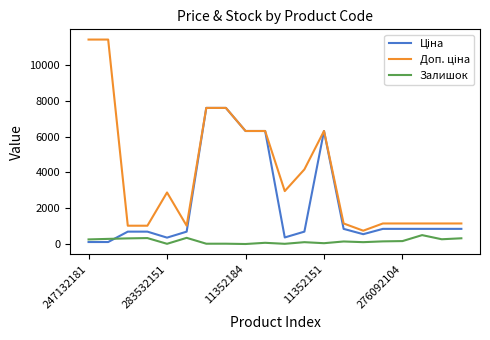

What is the maximum value for Залишок?

500.0